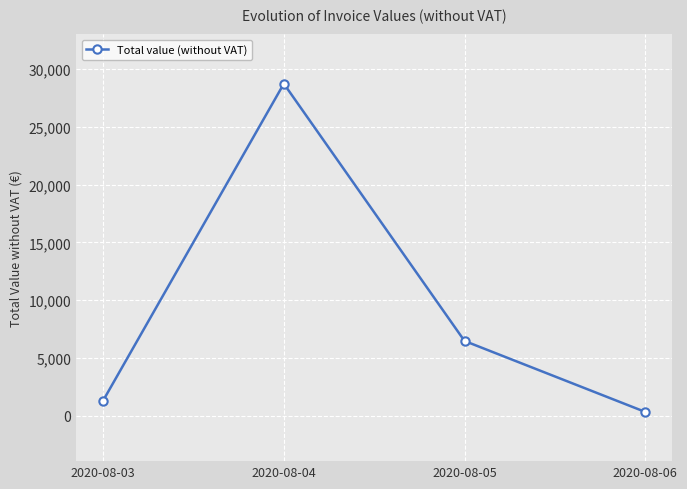

Is it true that the value at 2020-08-05 is 6462.5?

True